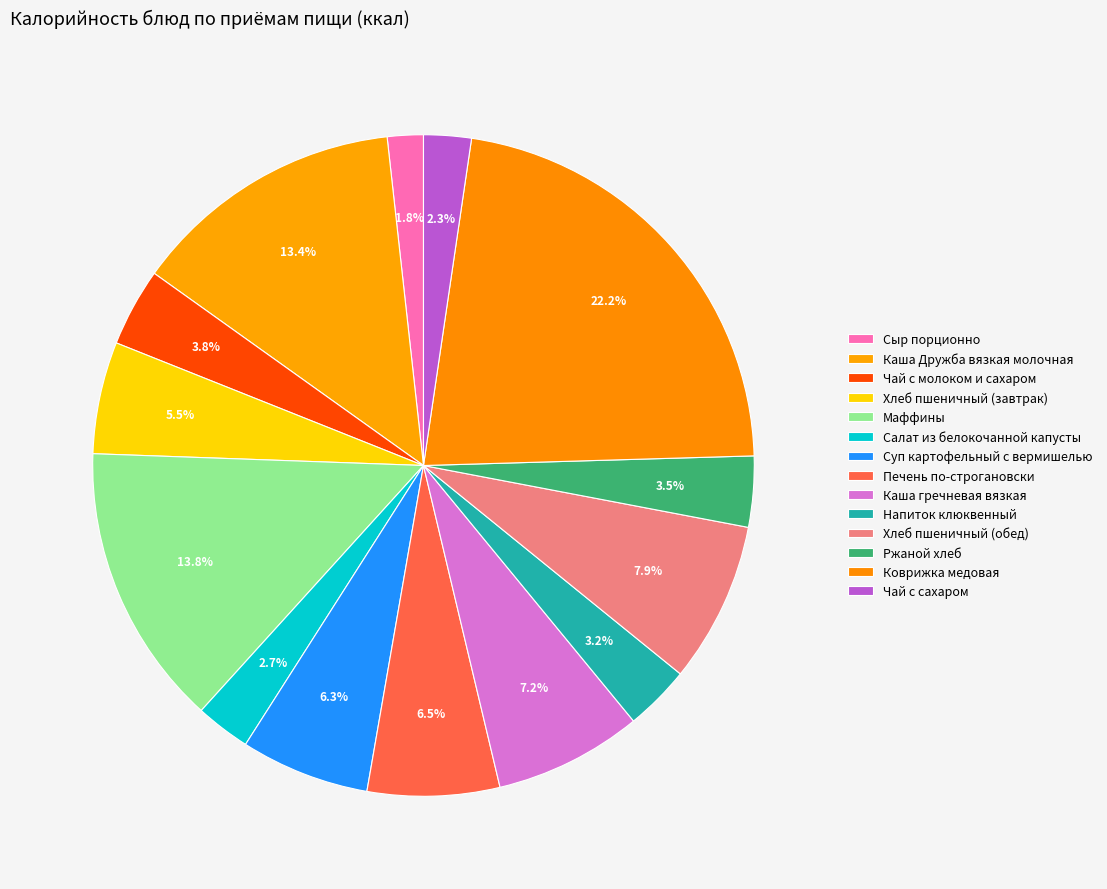

Combined, what portion of the pie is Хлеб пшеничный (обед) and Сыр порционно?

9.6%